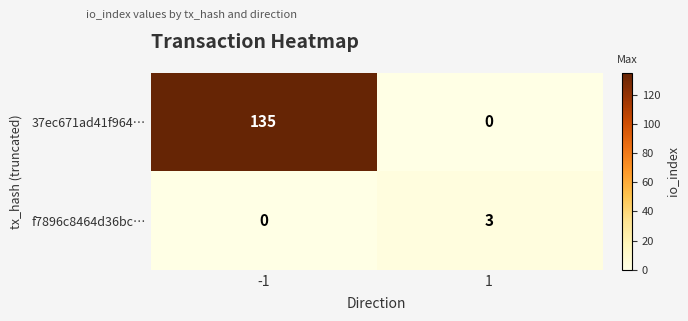

The value of f7896c8464d36bc… at -1 is 0. True or false?

True